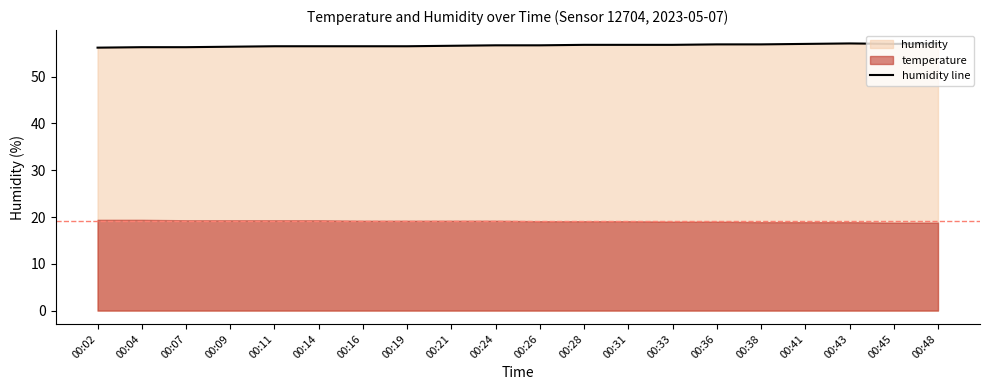

True or false: the data shows 57.0 at 00:45.

True